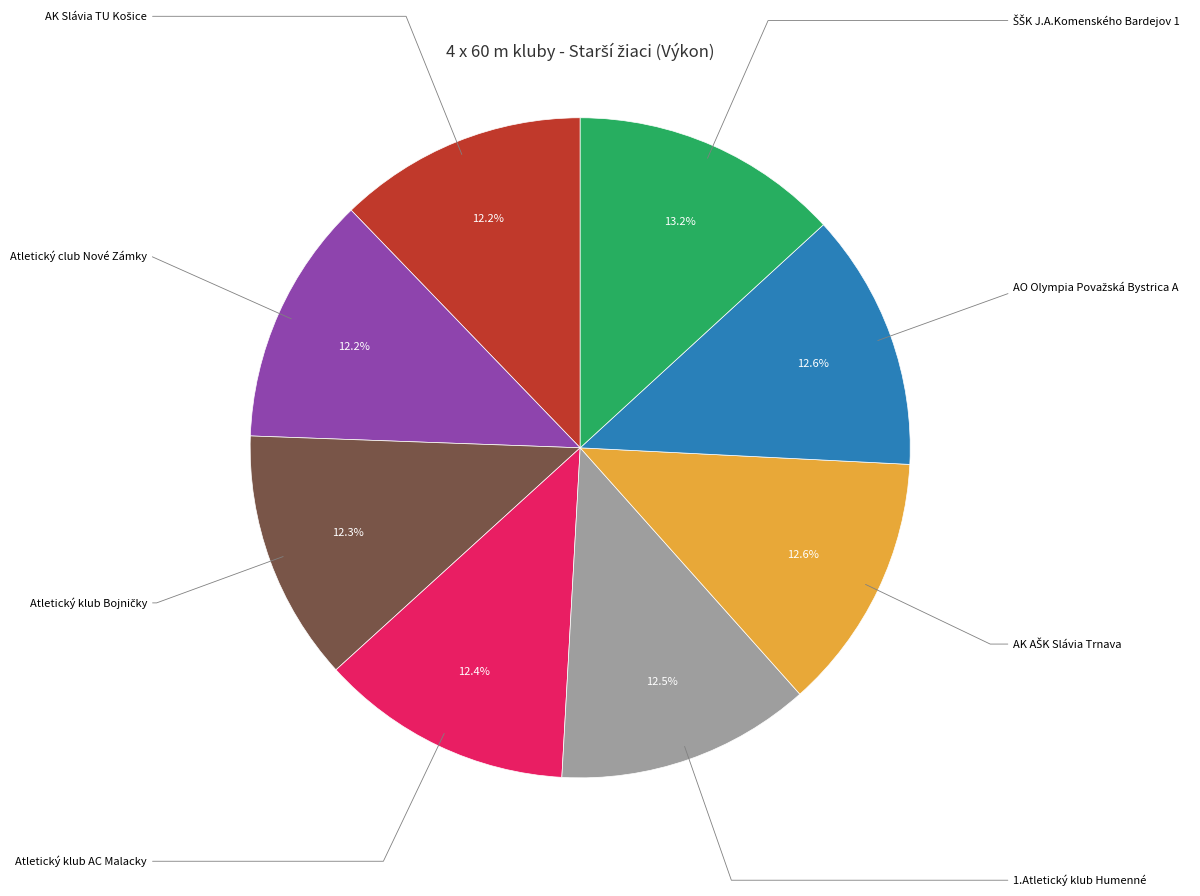

Does Atletický klub AC Malacky represent more than half of the total?

No